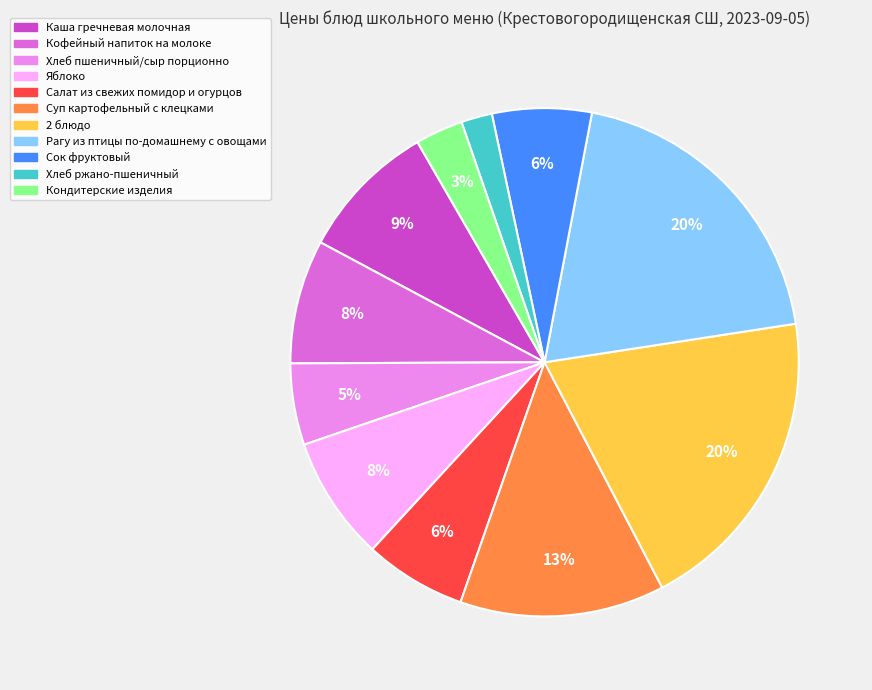

Does any single category account for the majority?

No